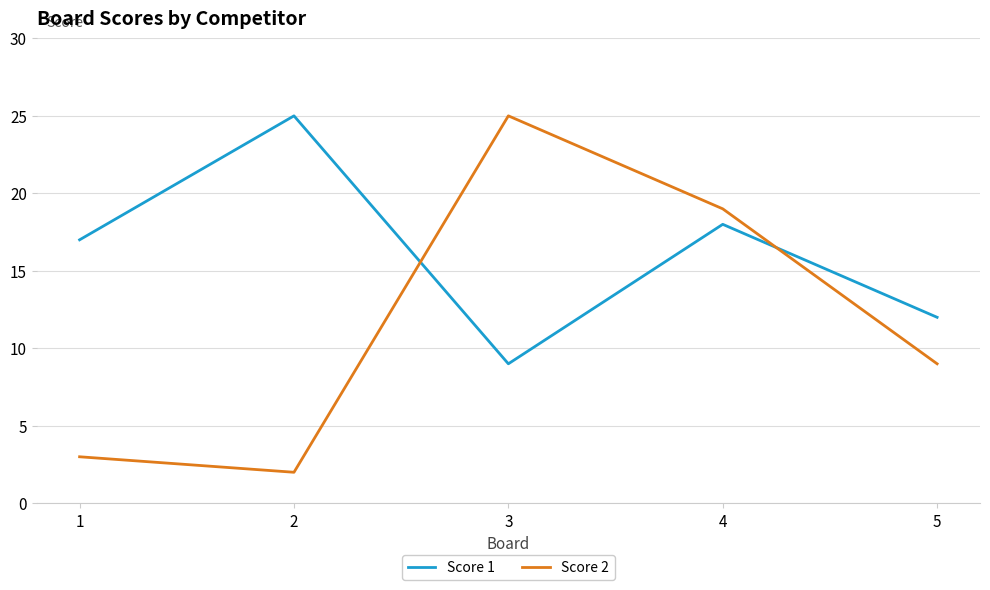

At how many categories does at least one series exceed 6?

5